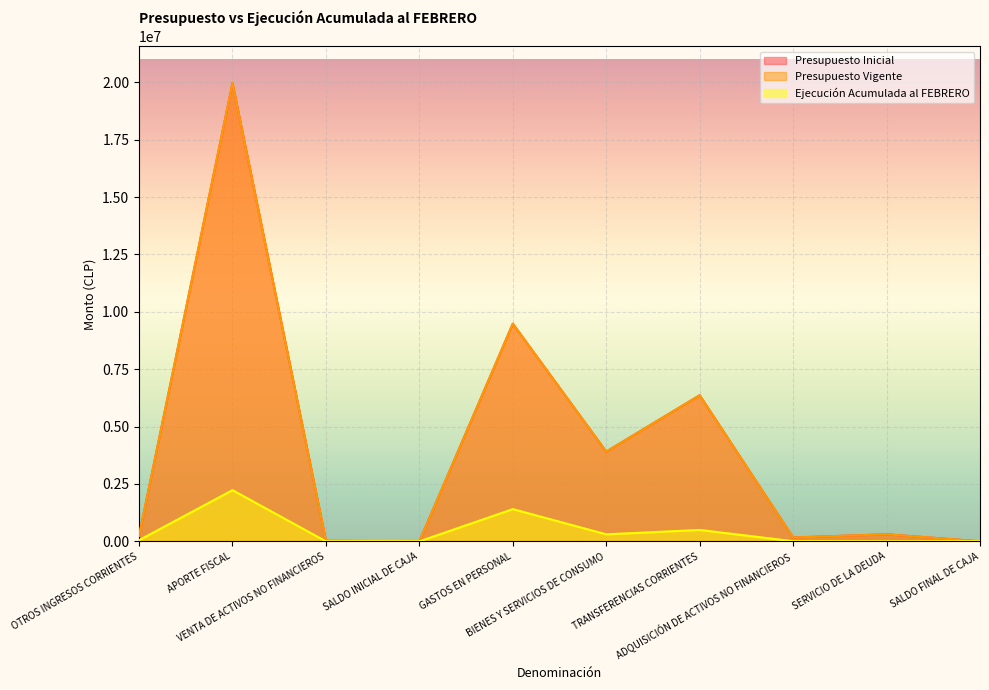

Reading right to left, transcribe all the data shown in this chart.

Presupuesto Inicial: SALDO FINAL DE CAJA=2000	SERVICIO DE LA DEUDA=308212	ADQUISICIÓN DE ACTIVOS NO FINANCIEROS=168143	TRANSFERENCIAS CORRIENTES=6365273	BIENES Y SERVICIOS DE CONSUMO=3908842	GASTOS EN PERSONAL=9481313	SALDO INICIAL DE CAJA=2000	VENTA DE ACTIVOS NO FINANCIEROS=23598	APORTE FISCAL=19963947	OTROS INGRESOS CORRIENTES=244238
Presupuesto Vigente: SALDO FINAL DE CAJA=2000	SERVICIO DE LA DEUDA=308212	ADQUISICIÓN DE ACTIVOS NO FINANCIEROS=168143	TRANSFERENCIAS CORRIENTES=6365273	BIENES Y SERVICIOS DE CONSUMO=3908842	GASTOS EN PERSONAL=9481313	SALDO INICIAL DE CAJA=2000	VENTA DE ACTIVOS NO FINANCIEROS=23598	APORTE FISCAL=19963947	OTROS INGRESOS CORRIENTES=244238
Ejecución Acumulada al FEBRERO: SALDO FINAL DE CAJA=0	SERVICIO DE LA DEUDA=0	ADQUISICIÓN DE ACTIVOS NO FINANCIEROS=6204	TRANSFERENCIAS CORRIENTES=497368	BIENES Y SERVICIOS DE CONSUMO=305795	GASTOS EN PERSONAL=1403979	SALDO INICIAL DE CAJA=0	VENTA DE ACTIVOS NO FINANCIEROS=0	APORTE FISCAL=2230867	OTROS INGRESOS CORRIENTES=51471